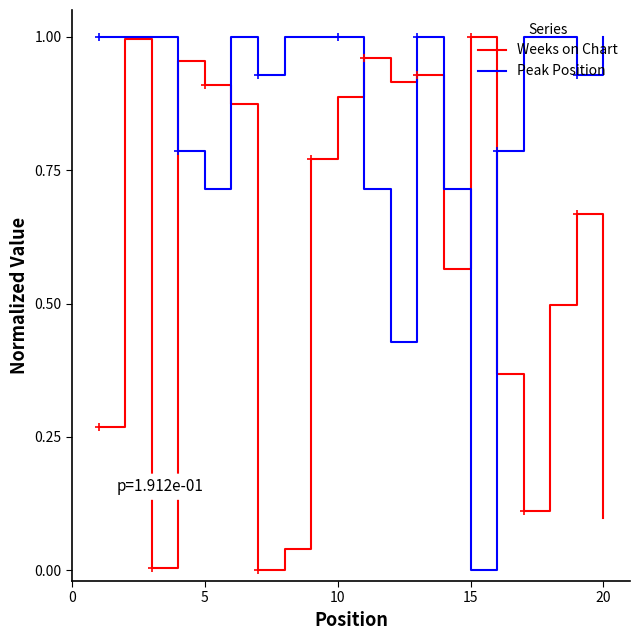

Rank the series by their average value, from highest to lowest.

Peak Position, Weeks on Chart